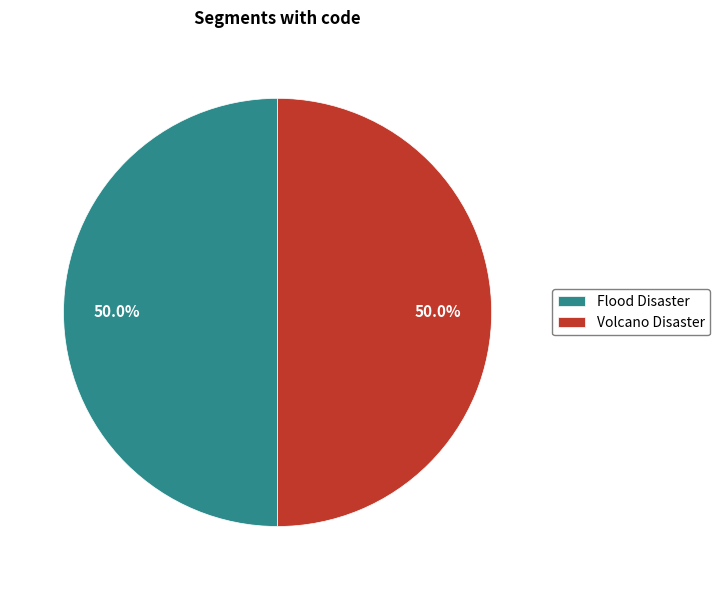

What is the total percentage of Flood Disaster and Volcano Disaster?

100.0%